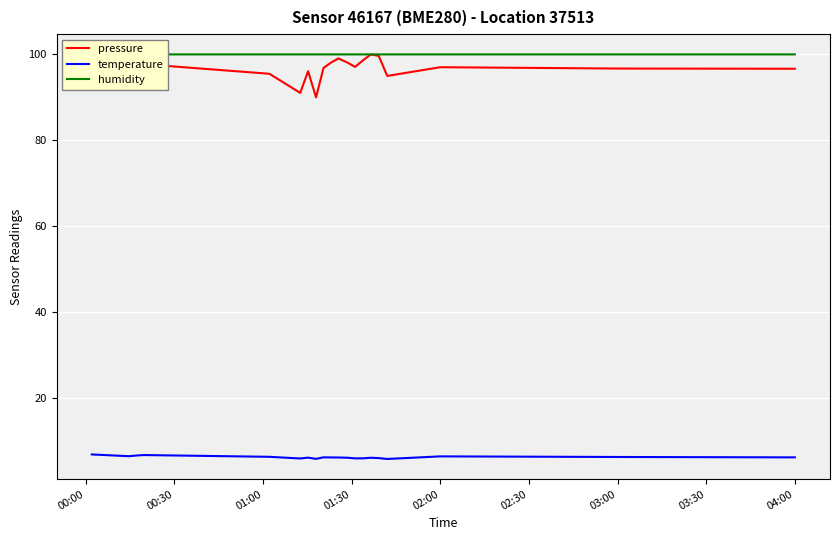

Is the value of pressure at 03:00 greater than the value of temperature at 03:00?

Yes